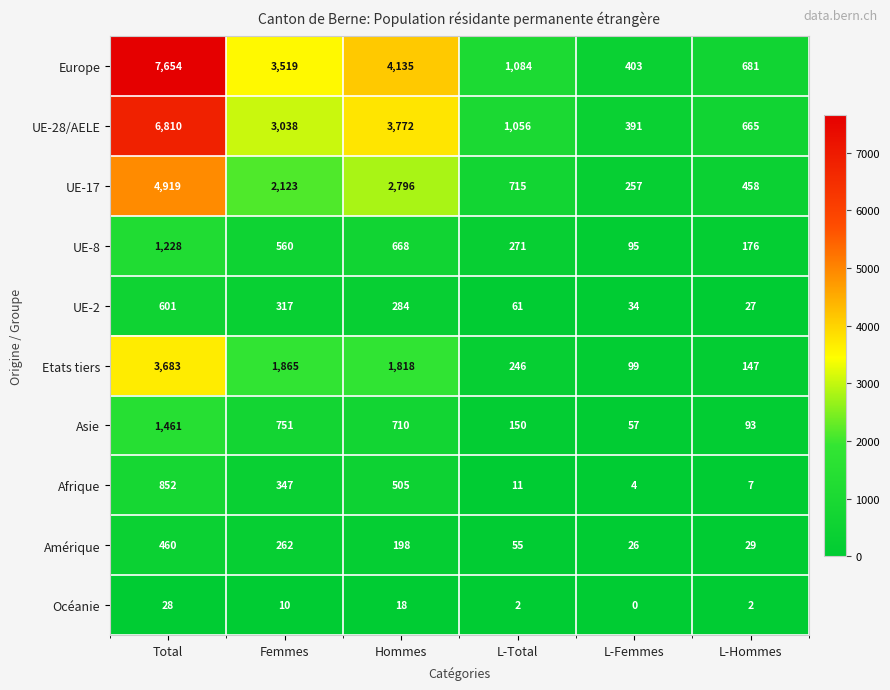

What is the difference between the maximum and minimum values in the UE-8 series?

1133